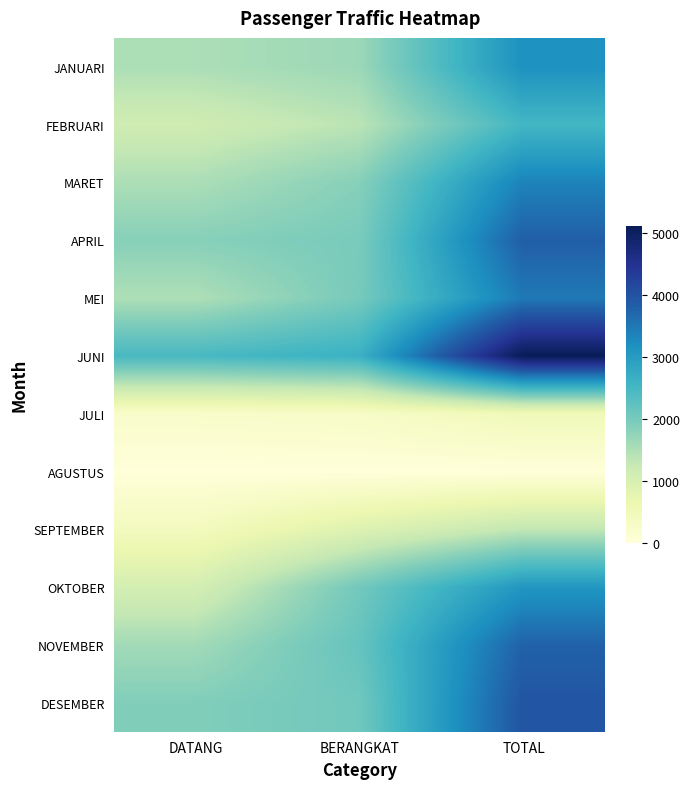

Reading left to right, extract all data points from this chart.

JANUARI: DATANG=1513	BERANGKAT=1660	TOTAL=3173
FEBRUARI: DATANG=1146	BERANGKAT=1385	TOTAL=2531
MARET: DATANG=1513	BERANGKAT=1851	TOTAL=3364
APRIL: DATANG=1848	BERANGKAT=1973	TOTAL=3821
MEI: DATANG=1492	BERANGKAT=1997	TOTAL=3489
JUNI: DATANG=2471	BERANGKAT=2639	TOTAL=5110
JULI: DATANG=234	BERANGKAT=287	TOTAL=521
AGUSTUS: DATANG=0	BERANGKAT=0	TOTAL=0
SEPTEMBER: DATANG=424	BERANGKAT=904	TOTAL=1328
OKTOBER: DATANG=1057	BERANGKAT=2037	TOTAL=3094
NOVEMBER: DATANG=1606	BERANGKAT=2170	TOTAL=3776
DESEMBER: DATANG=1902	BERANGKAT=2059	TOTAL=3961